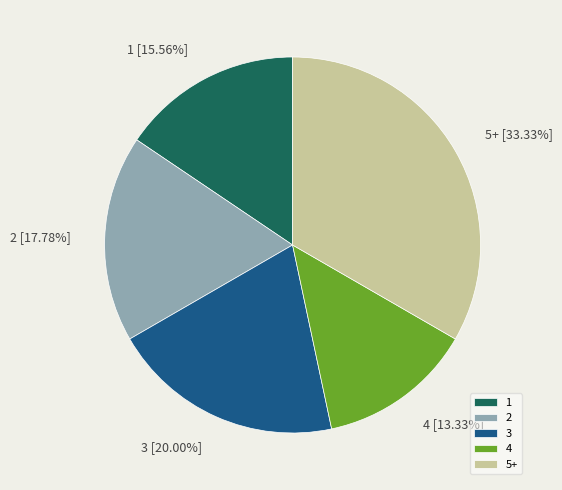

To the nearest percent, what is the difference between the largest and smallest slice percentages?

20%